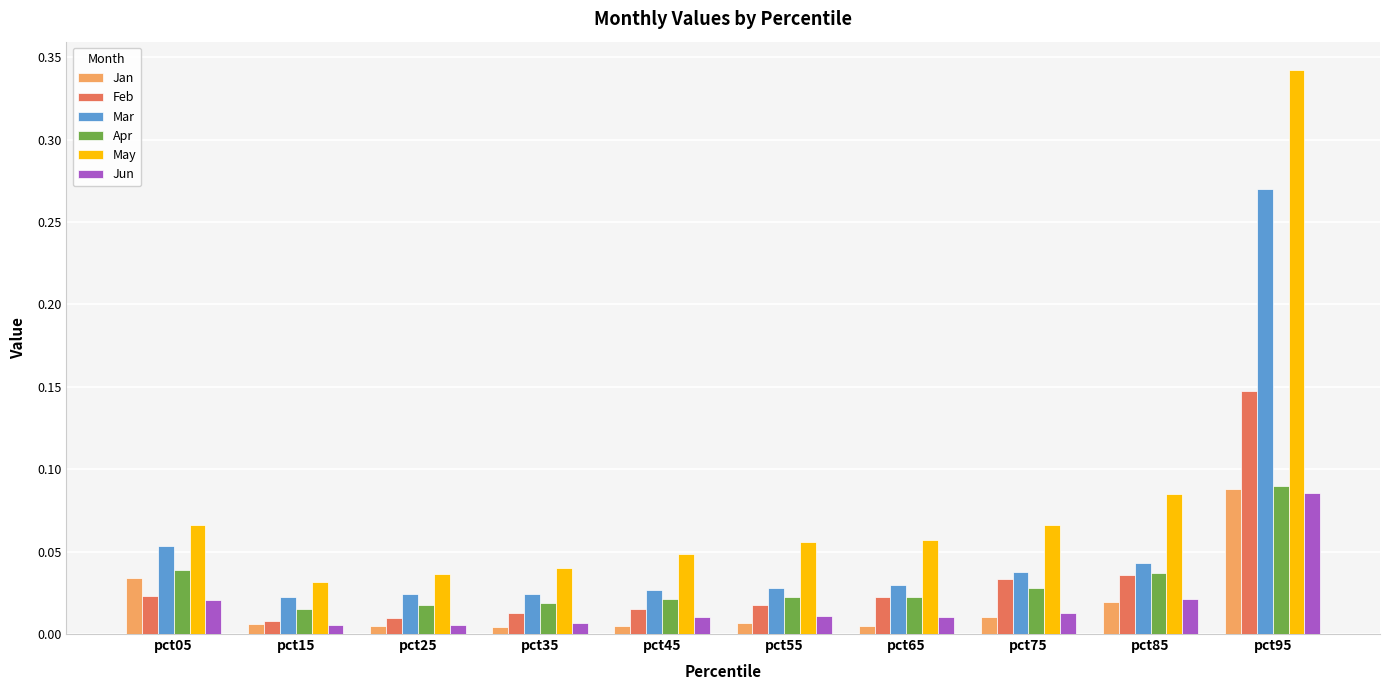

Which series has the widest spread of values?

May